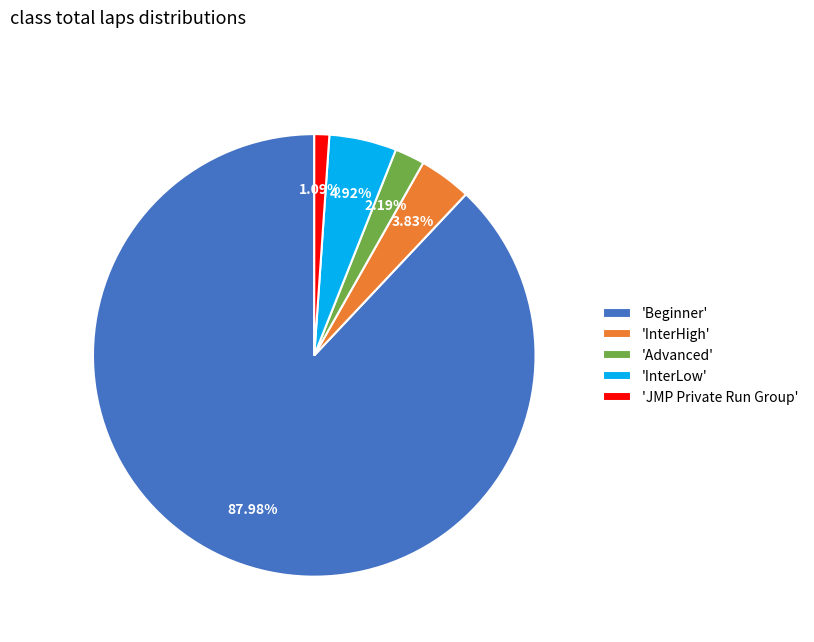

Approximately how many times larger is the value at 'Advanced' compared to 'InterHigh'?

0.6